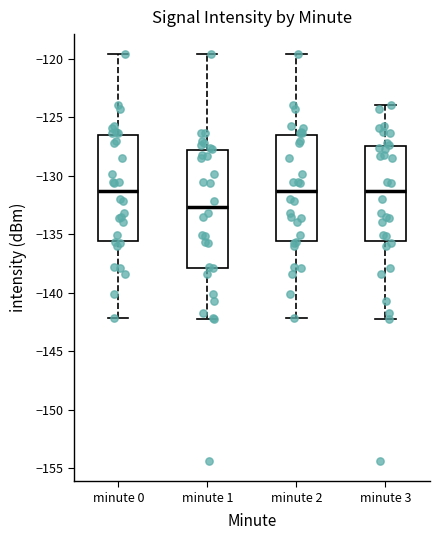

Comparing the boxes themselves (not the whiskers), which one is the tallest?

minute 1